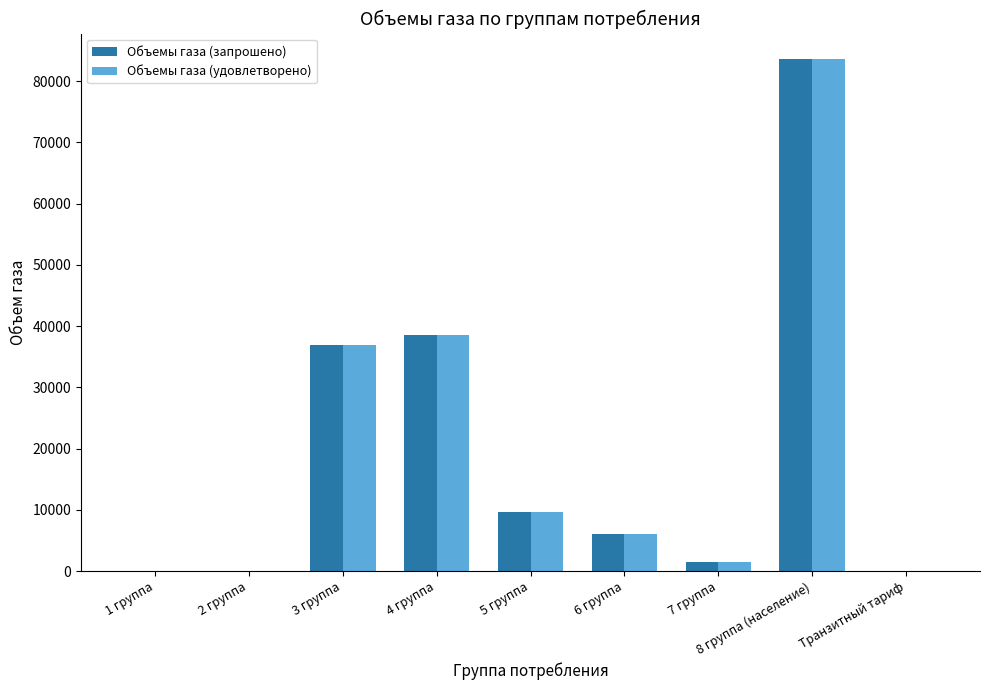

Where does the Объемы газа (удовлетворено) series first go above 6025?

3 группа